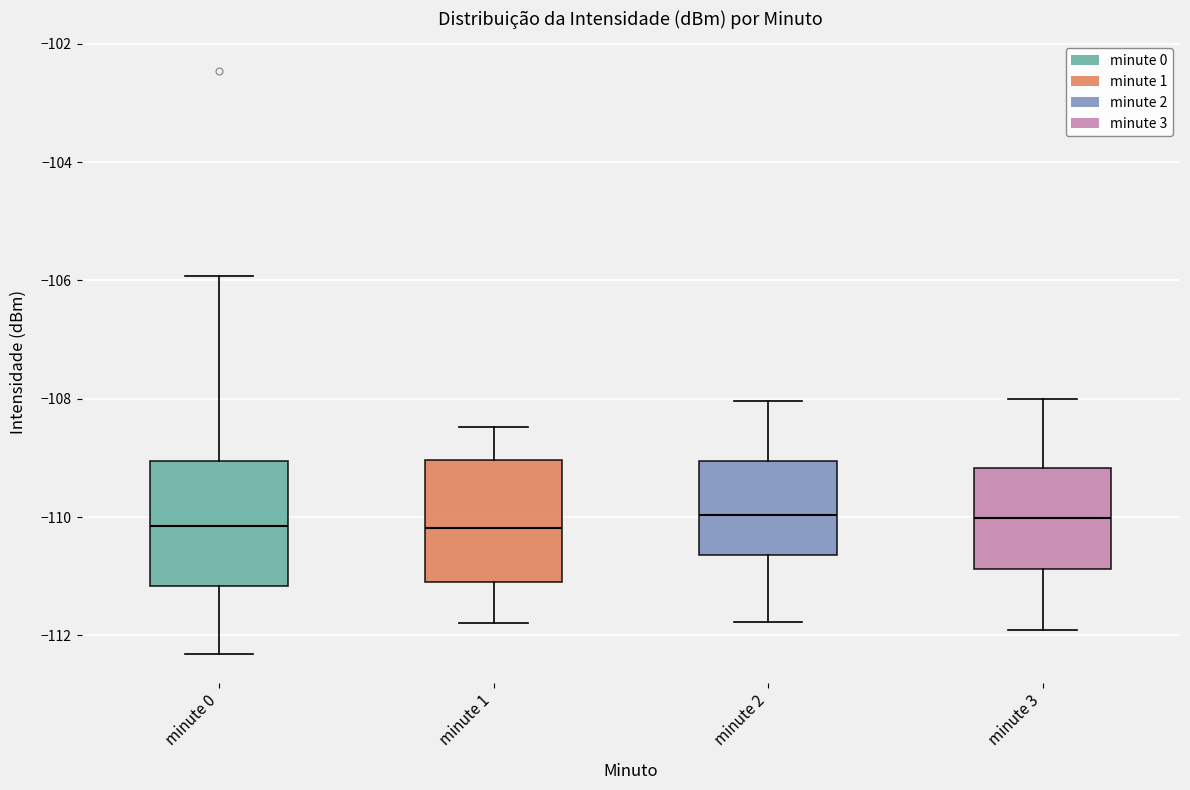

Reading left to right, transcribe this box plot: for each box, give where its median line is, the range the box spans, and where its two whiskers end, as read against the y-axis. The values are not printed on the chart, so give them approximately, as read against the axis.

minute 0: median -110.2, box -111.2 to -109.0, whiskers -112.4 to -106.0
minute 1: median -110.2, box -111.0 to -109.0, whiskers -111.8 to -108.4
minute 2: median -110.0, box -110.6 to -109.0, whiskers -111.8 to -108.0
minute 3: median -110.0, box -110.8 to -109.2, whiskers -112.0 to -108.0